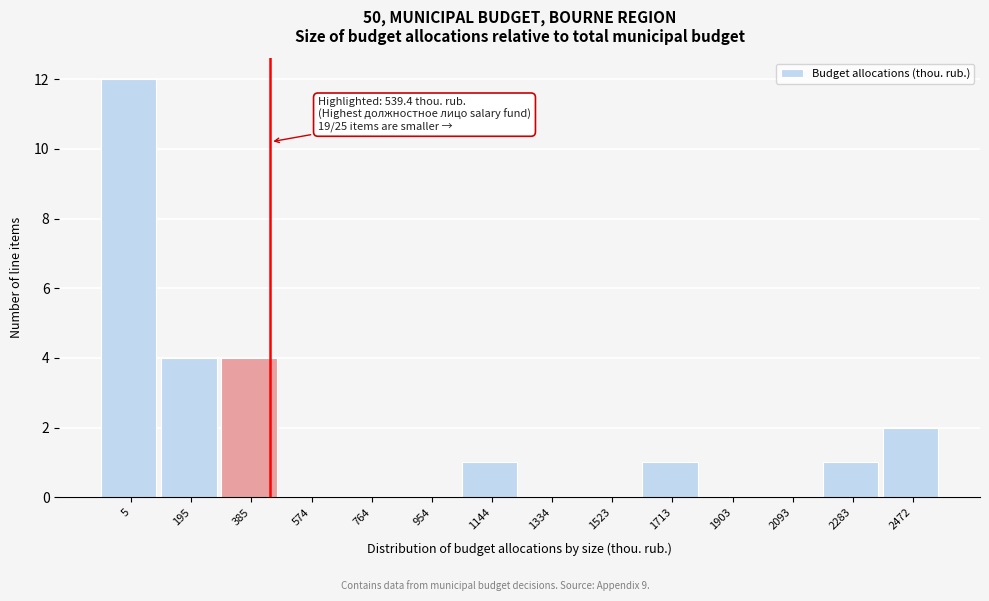

Reading left to right, list all the values displayed in this chart.

5=12	195=4	385=4	574=0	764=0	954=0	1144=1	1334=0	1523=0	1713=1	1903=0	2093=0	2283=1	2472=2